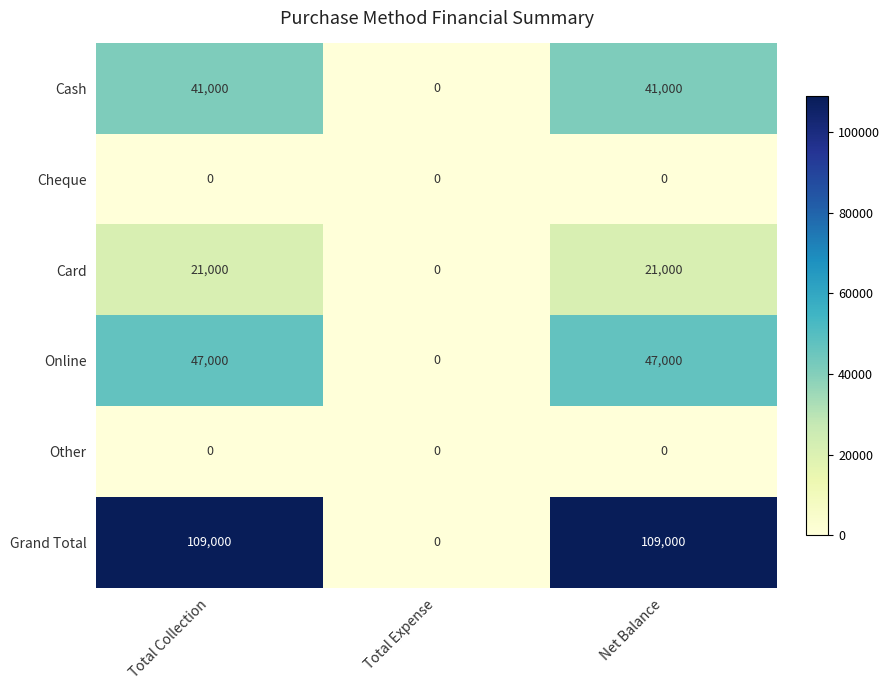

Reading left to right, transcribe all the data shown in this chart.

Cash: Total Collection=41000	Total Expense=0	Net Balance=41000
Cheque: Total Collection=0	Total Expense=0	Net Balance=0
Card: Total Collection=21000	Total Expense=0	Net Balance=21000
Online: Total Collection=47000	Total Expense=0	Net Balance=47000
Other: Total Collection=0	Total Expense=0	Net Balance=0
Grand Total: Total Collection=109000	Total Expense=0	Net Balance=109000